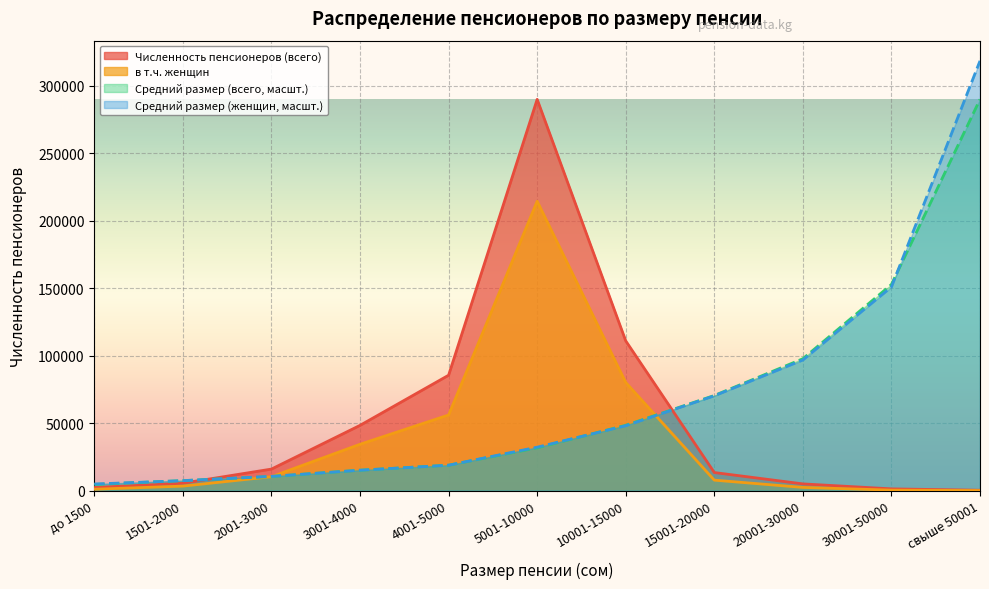

What is the sum of all Средний размер (женщин) values?

774237.5